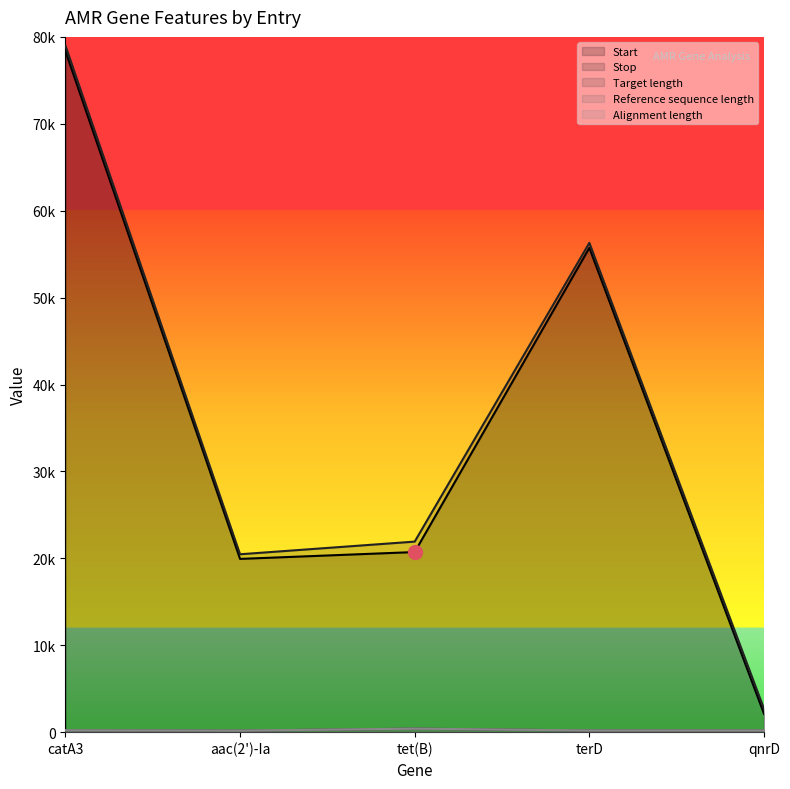

What is the lowest value of the Start series?

2113